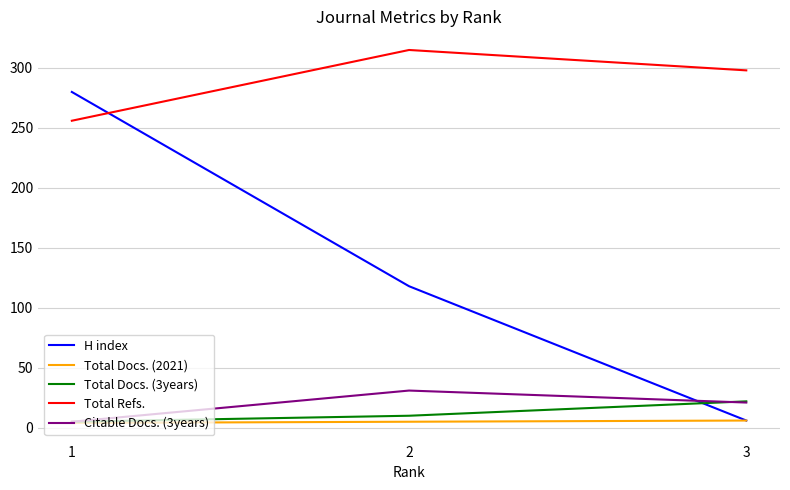

What is the sum of the Total Refs. values at 1 and 2?

571